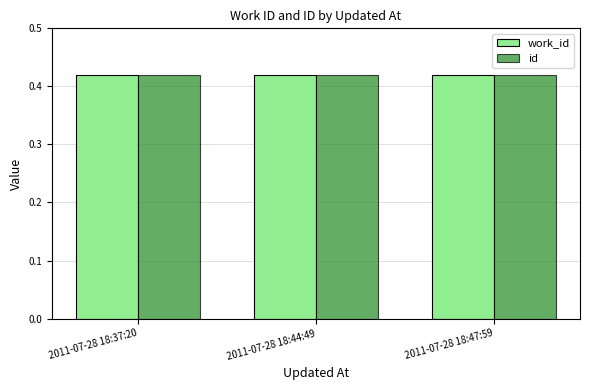

The id series shows 0.7 at 2011-07-28 18:44:49. True or false?

False